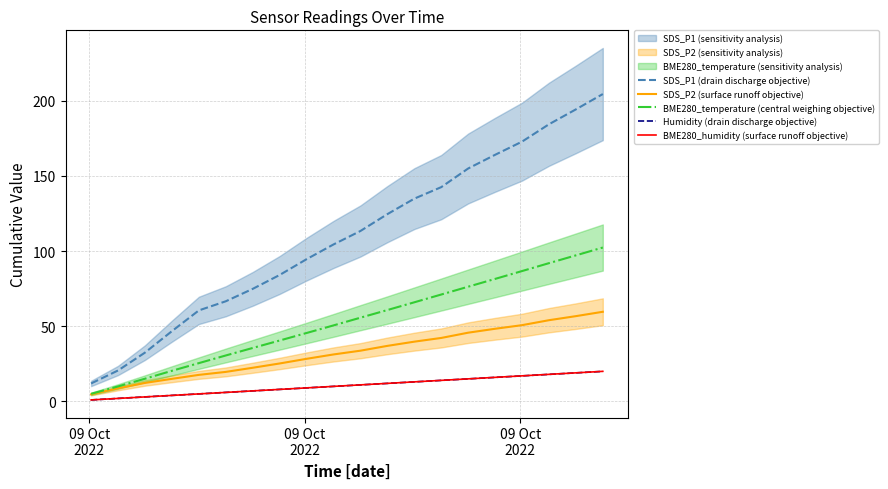

How many data points in Humidity (drain discharge objective) are above 10?

10